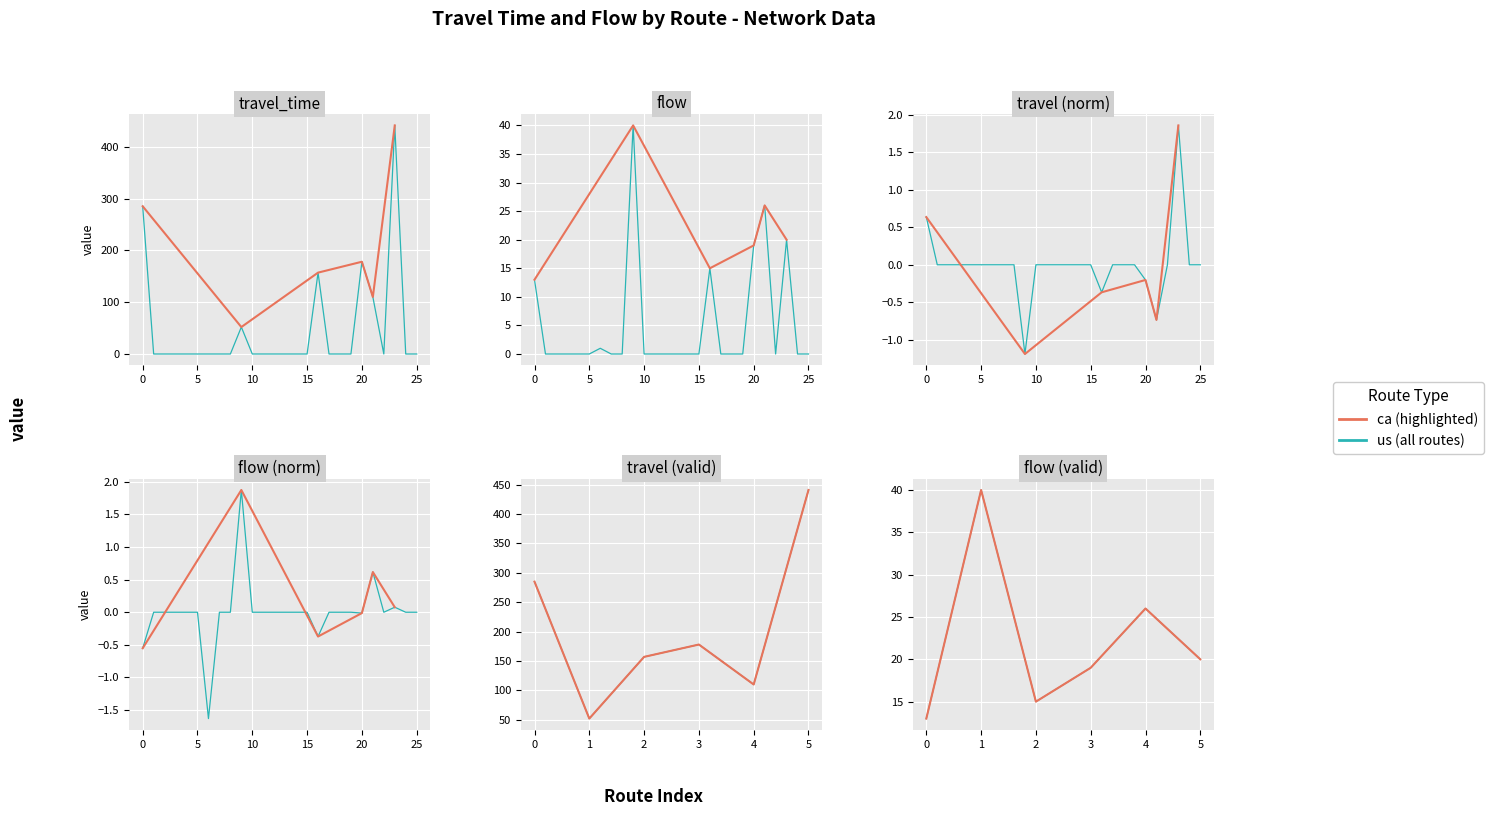

What is the value of the us point at the 5th from the left?

26